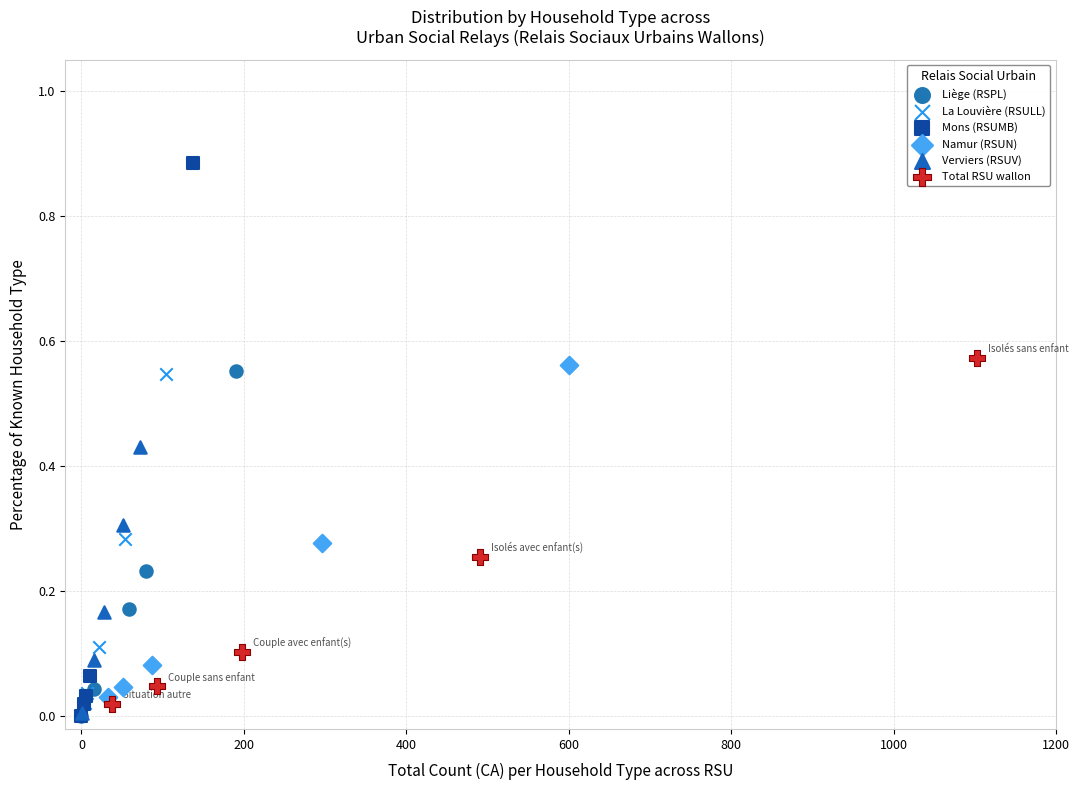

Which series contains the highest Y value?

Mons (RSUMB)